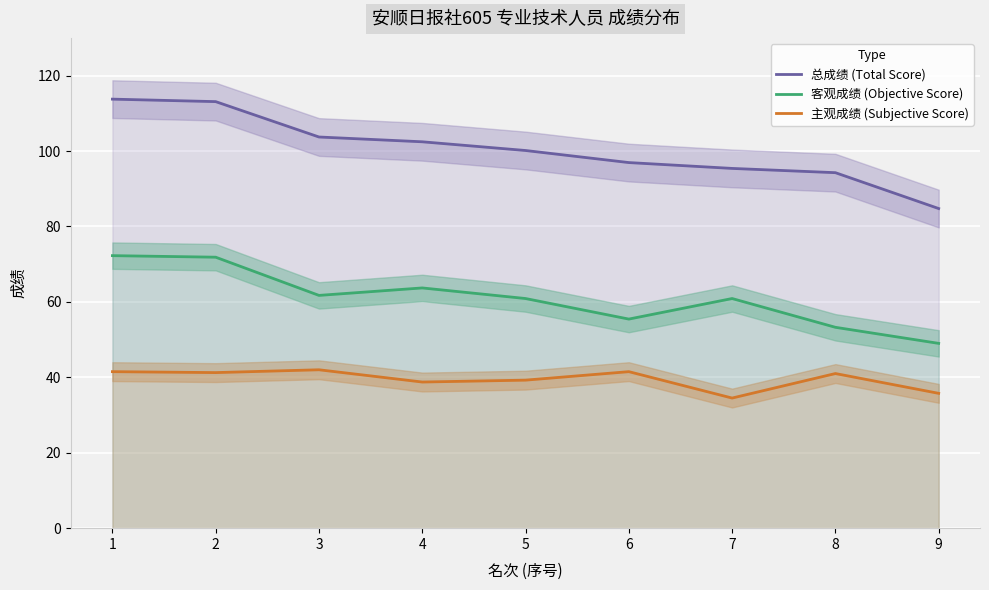

What is the value of the 客观成绩 (Objective Score) point at the 3rd from the left?

61.7